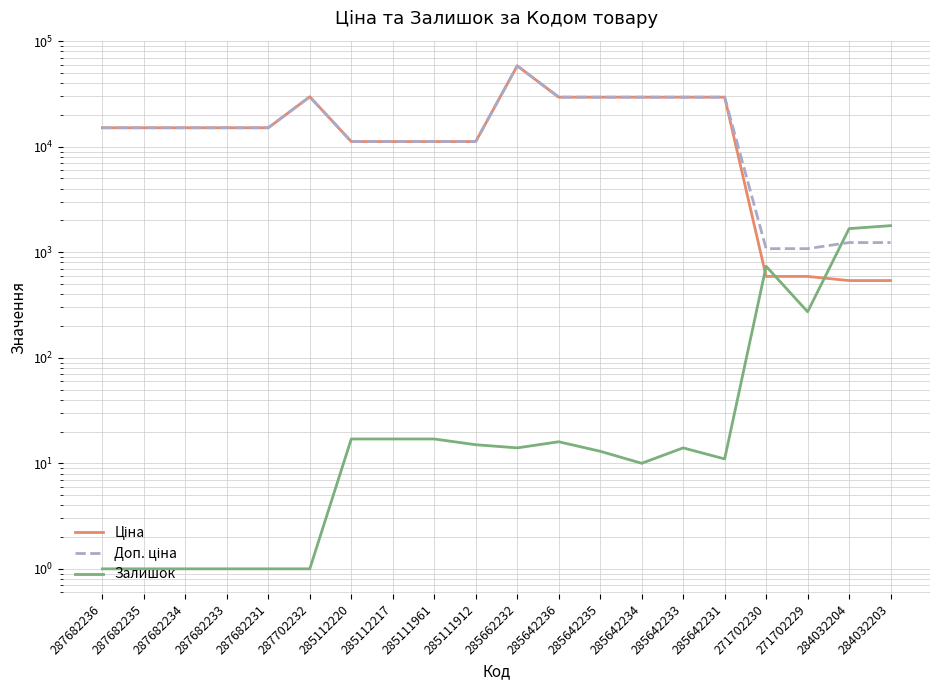

At 285642234, list the series in order from smallest to largest.

Залишок, Ціна, Доп. ціна